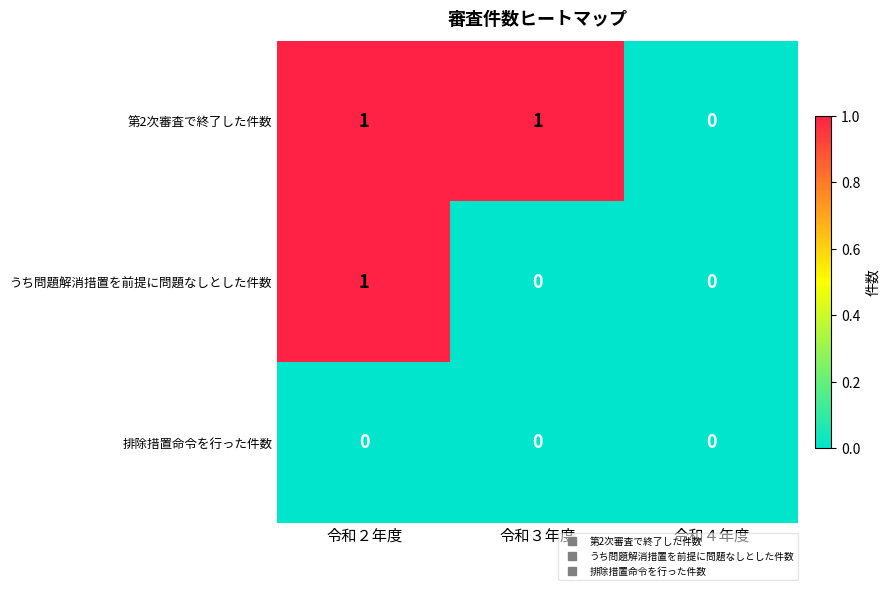

What is the maximum value shown in the chart?

1